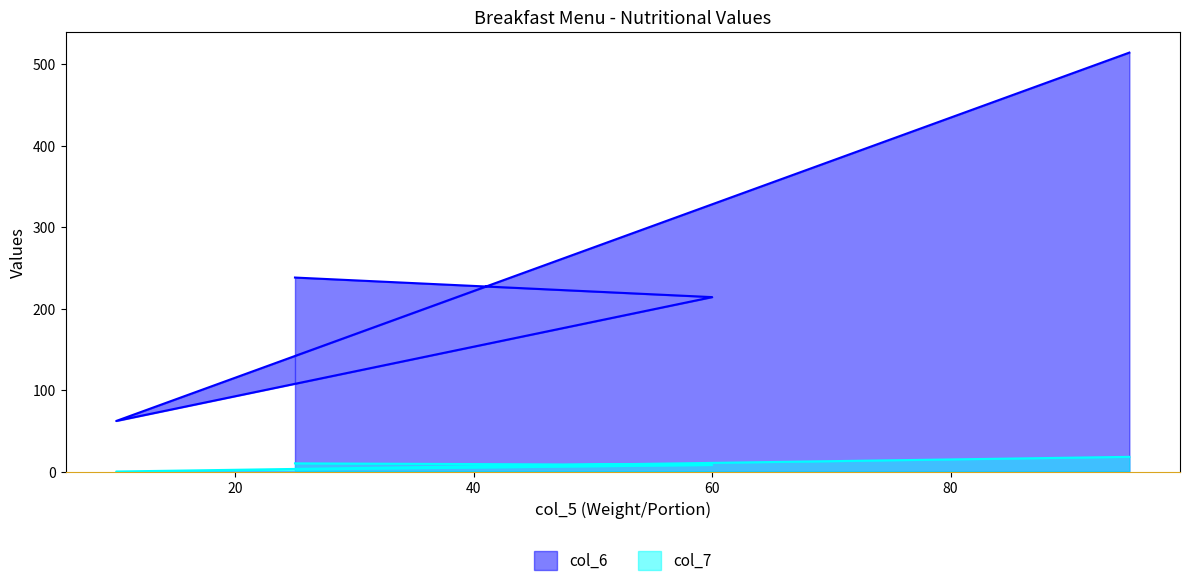

Reading left to right, list all the values displayed in this chart.

col_6: 238	214	62	514
col_7: 10	8	0	18